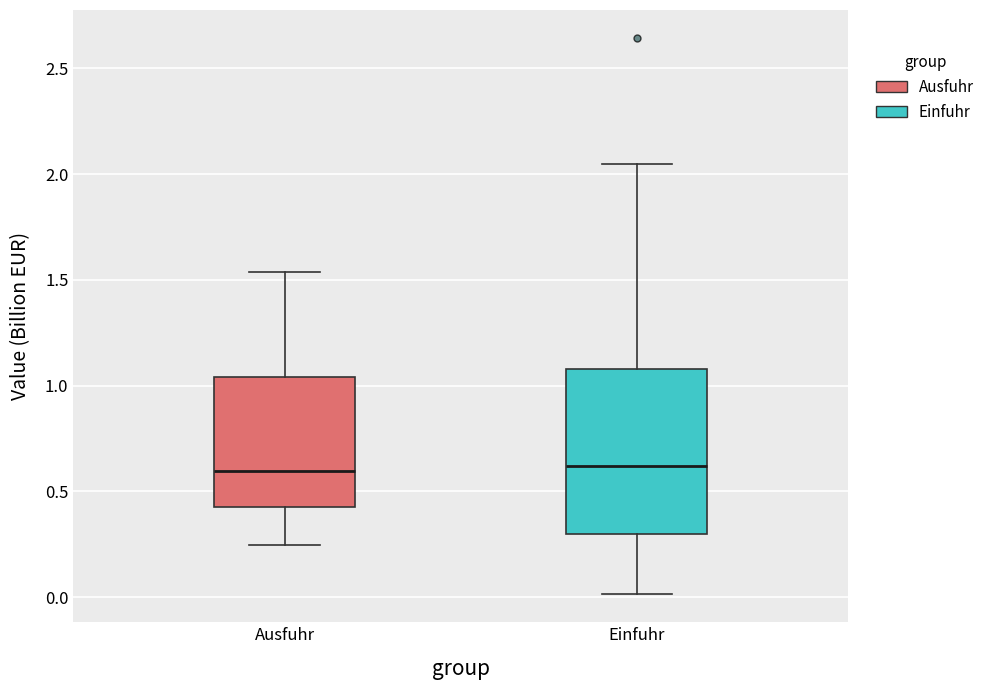

Where is the upper edge of the box for Ausfuhr on the y-axis? The values are not printed on the chart, so give them approximately, as read against the axis.

1.05